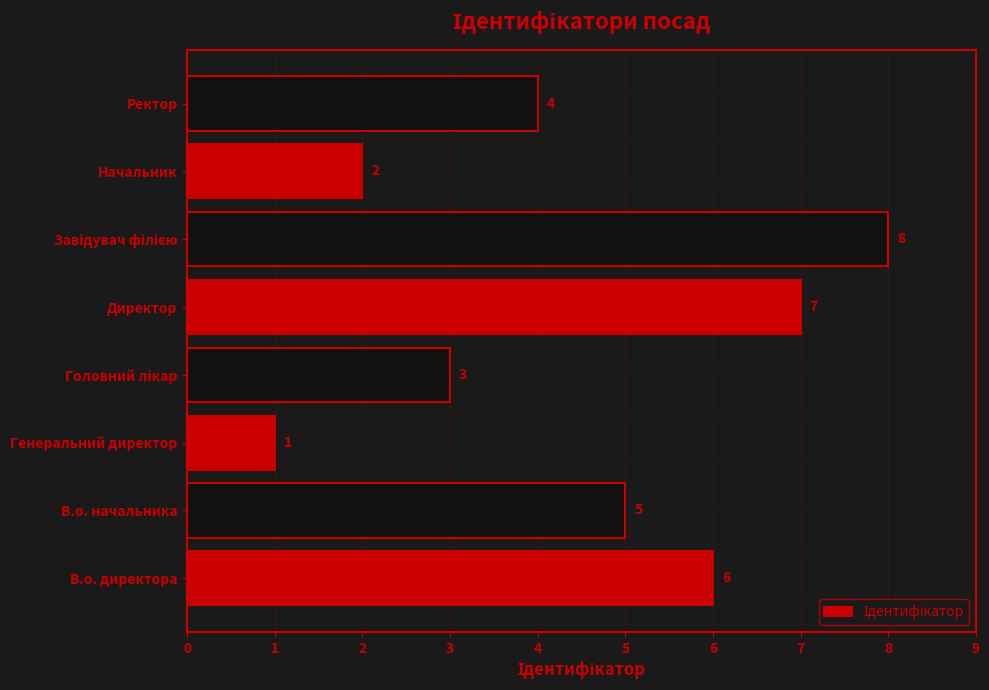

Which category has the lowest value across all series?

Генеральний директор